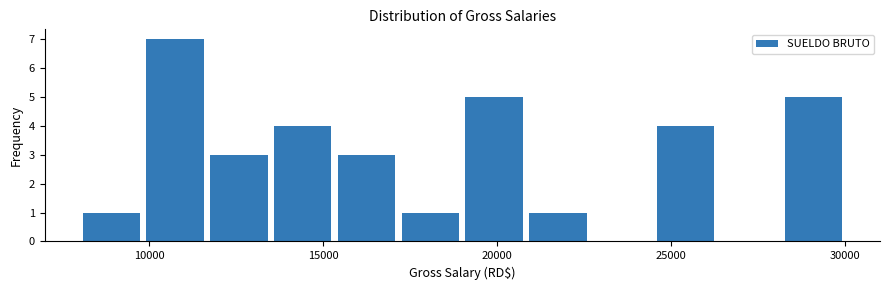

Read against the x-axis, roughly where is the centre of the tallest bar?

11000